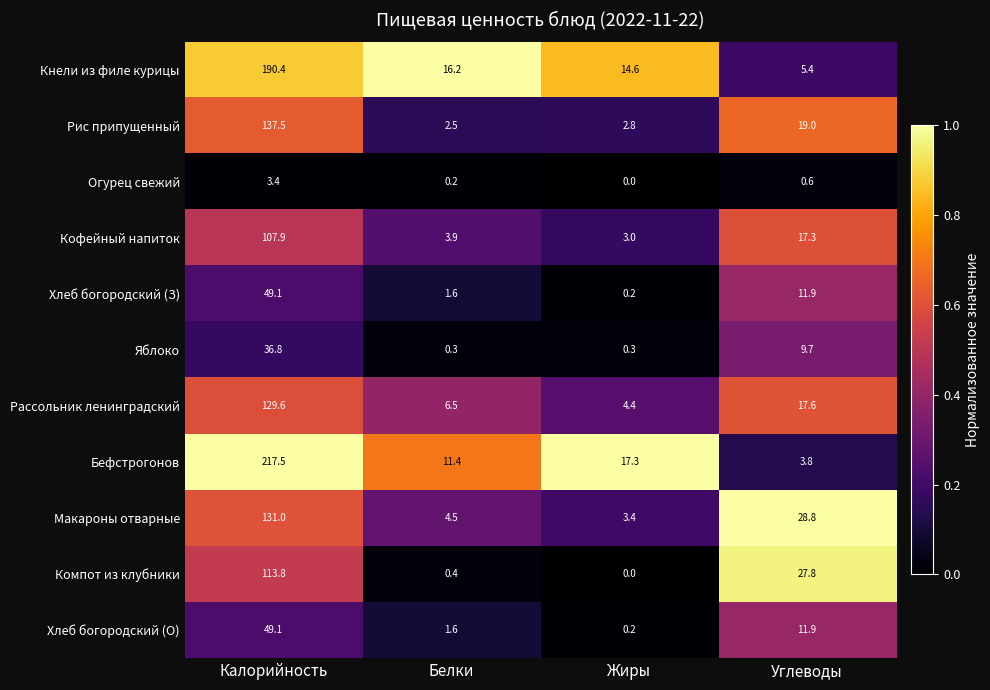

Count the number of data series in this chart.

11